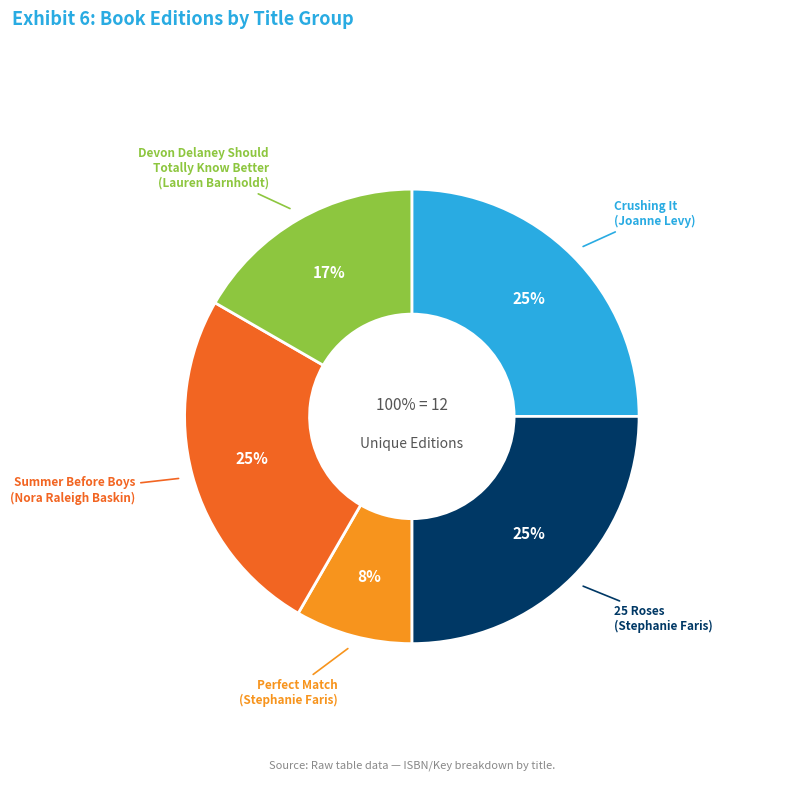

What is the largest slice in the pie chart?

Crushing It (9781665959049)